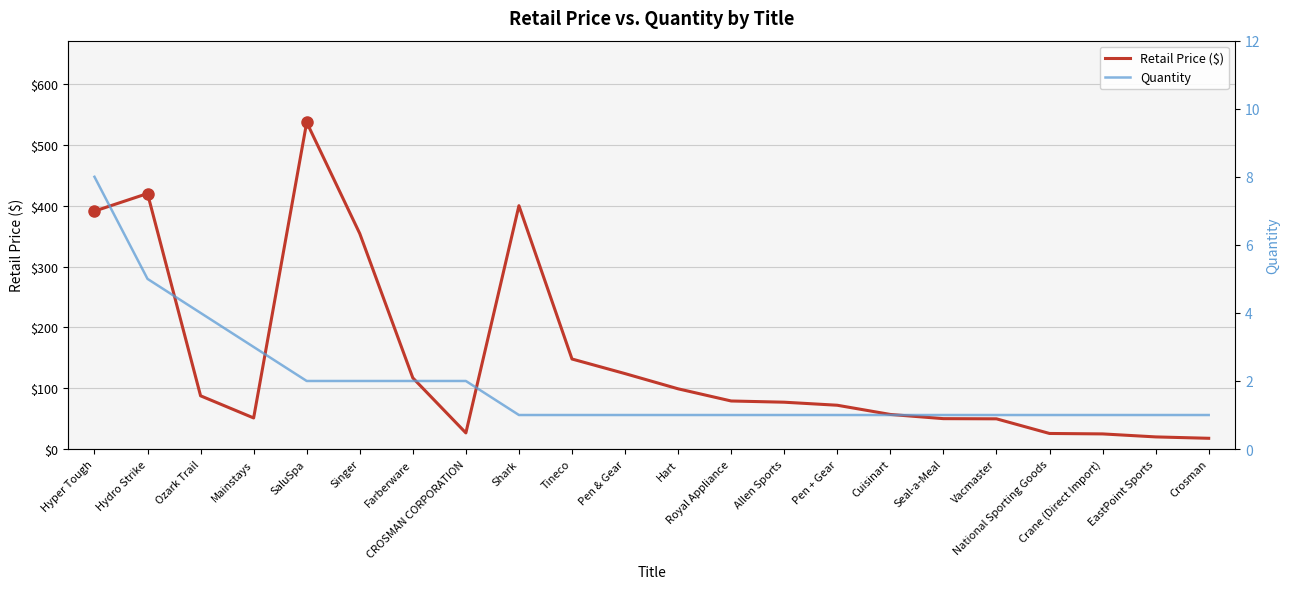

What is the label of the 15th point from the left?

Pen + Gear